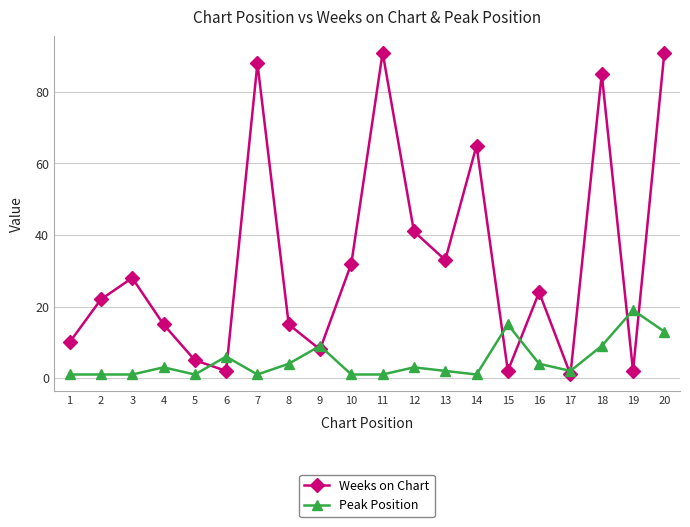

Between which two adjacent categories do Weeks on Chart and Peak Position first intersect?

5 and 6